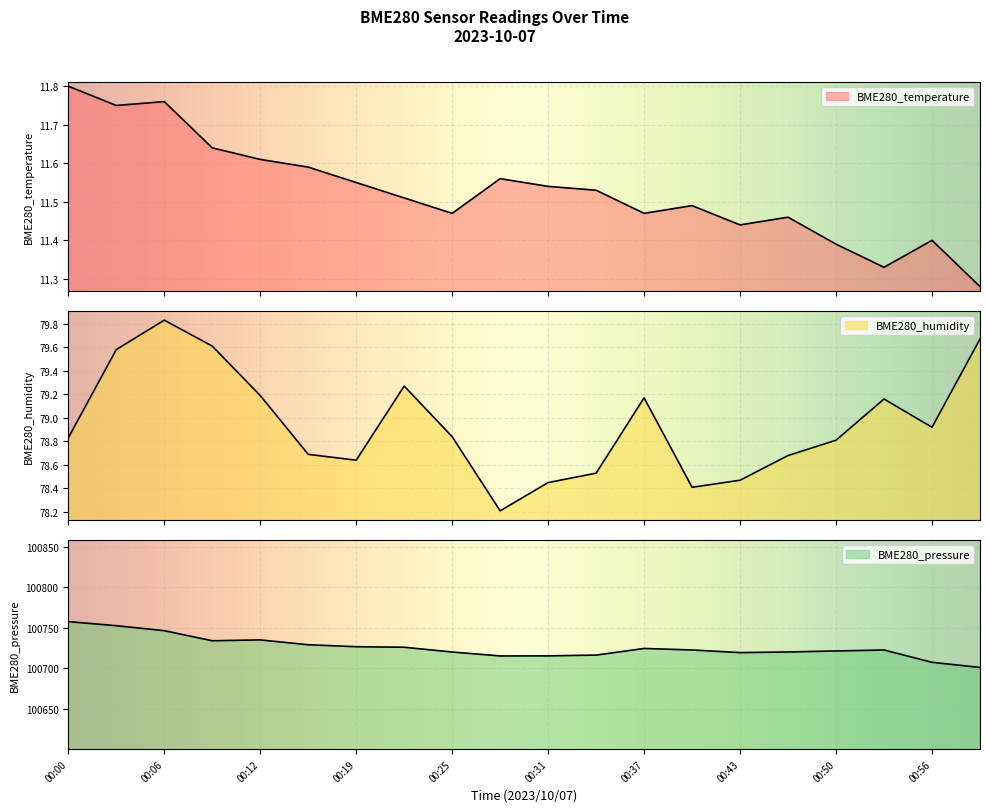

How many lines are shown in the chart?

3